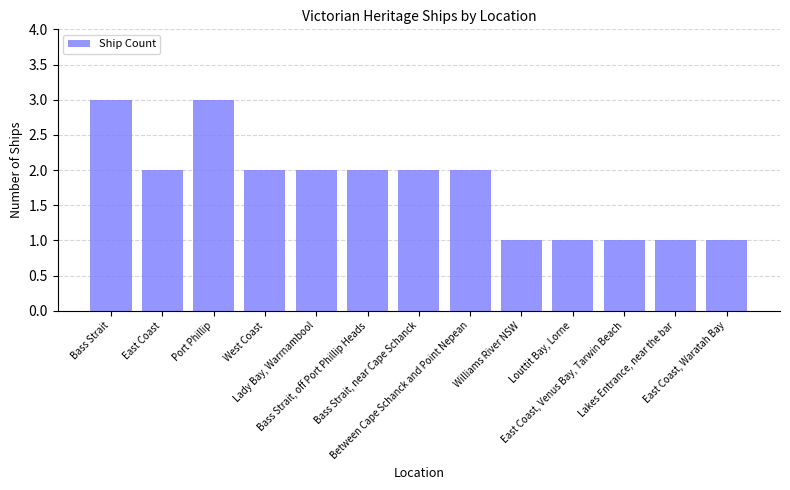

What is the change in value from West Coast to Lakes Entrance, near the bar?

-1